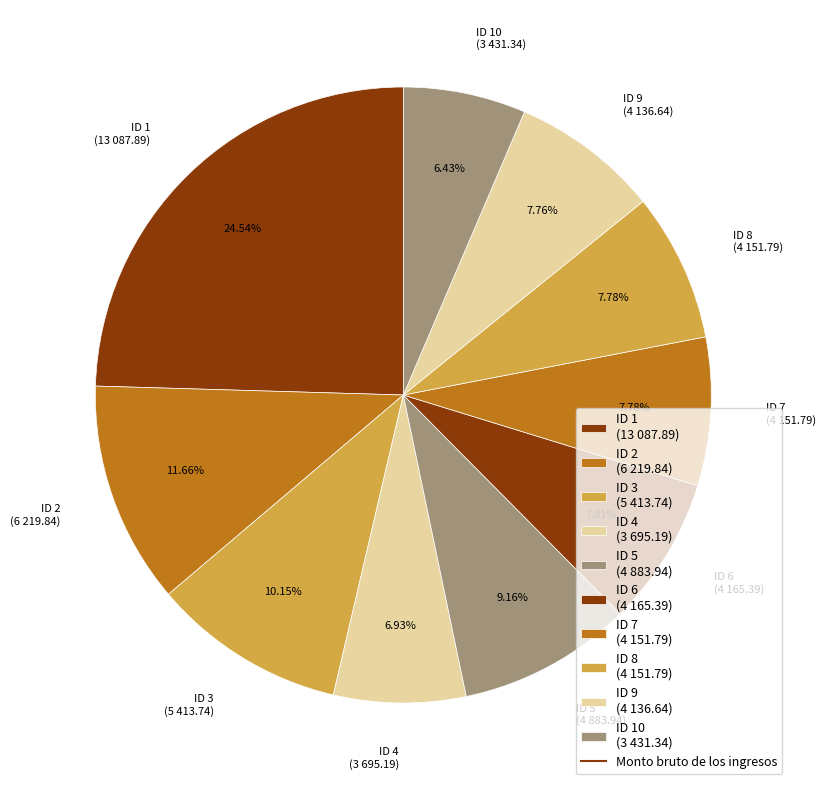

Do ID 7 (4 151.79) and ID 8 (4 151.79) together represent more than half of the pie?

No